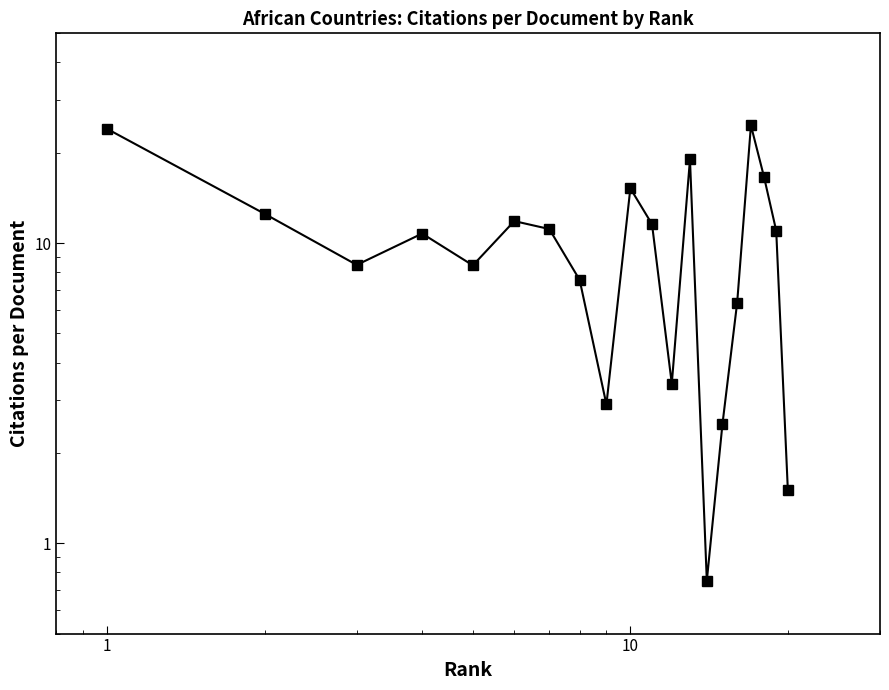

True or false: the data has more than 1 interior local peaks.

True